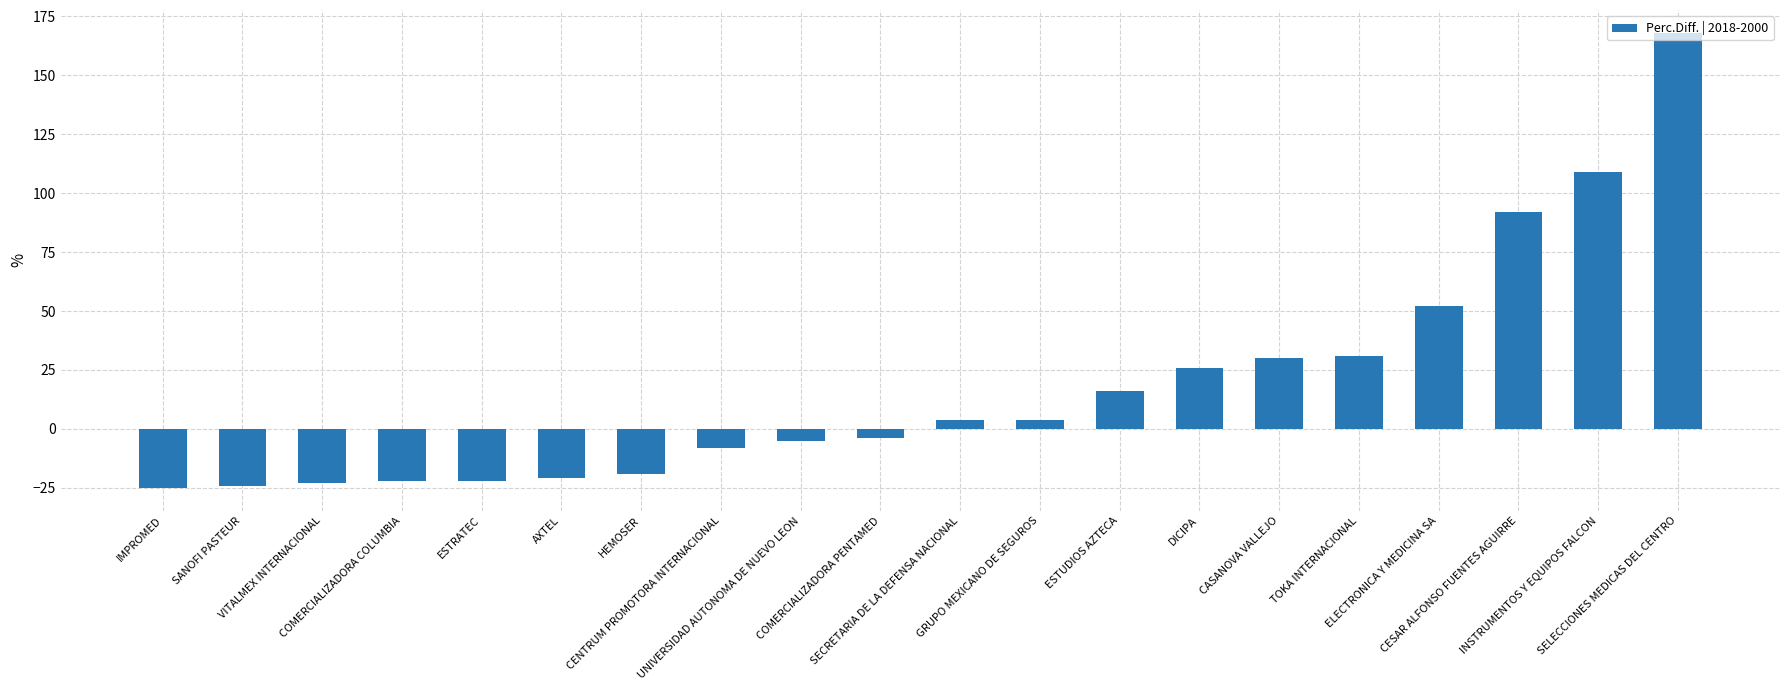

What is the label of the 12th bar from the right?

UNIVERSIDAD AUTONOMA DE NUEVO LEON